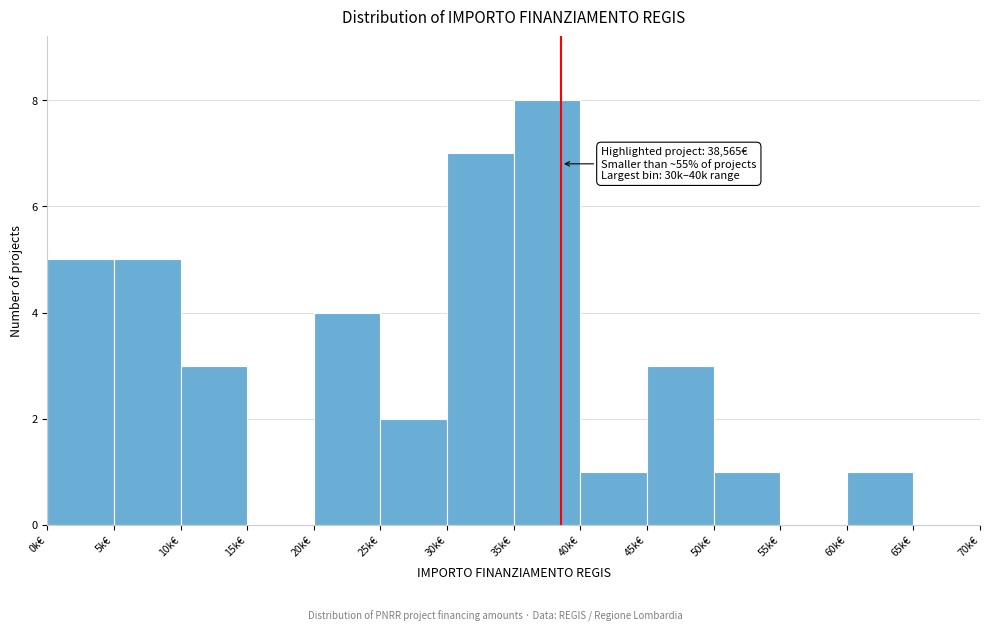

Reading left to right, extract all data points from this chart.

0k€=5	5k€=5	10k€=3	15k€=0	20k€=4	25k€=2	30k€=7	35k€=8	40k€=1	45k€=3	50k€=1	55k€=0	60k€=1	65k€=0